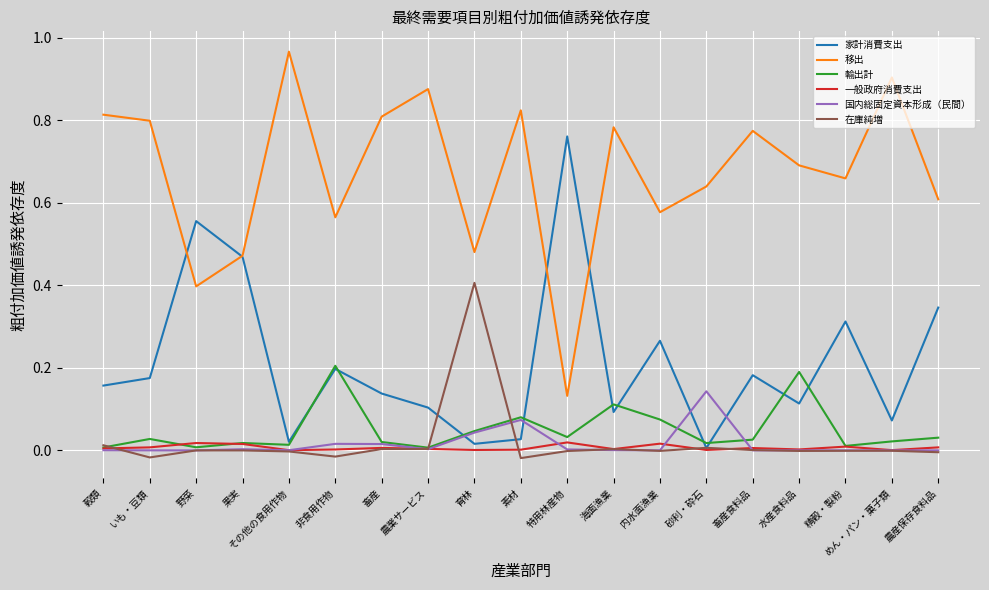

The 家計消費支出 series shows 0.0 at 育林. True or false?

True